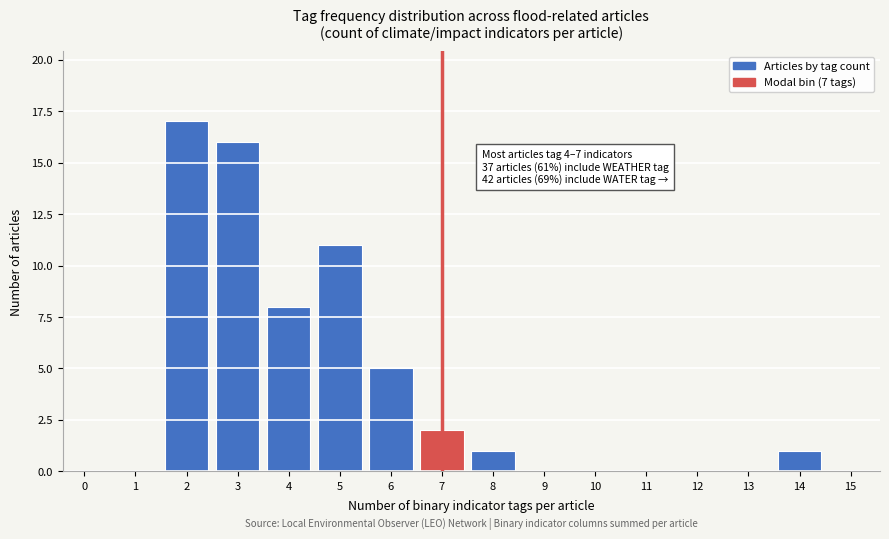

Reading left to right, transcribe all the data shown in this chart.

0=0	1=0	2=17	3=16	4=8	5=11	6=5	7=2	8=1	9=0	10=0	11=0	12=0	13=0	14=1	15=0